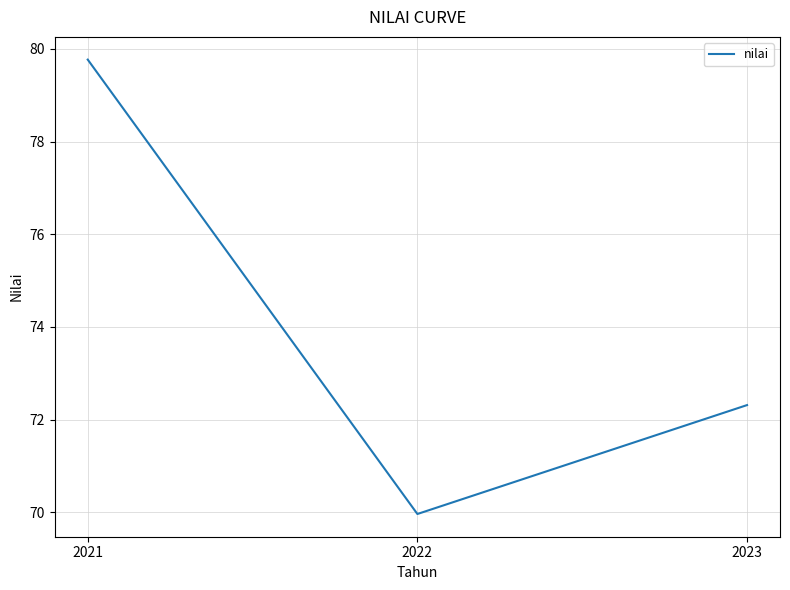

Between 2022 and 2021, which is larger?

2021